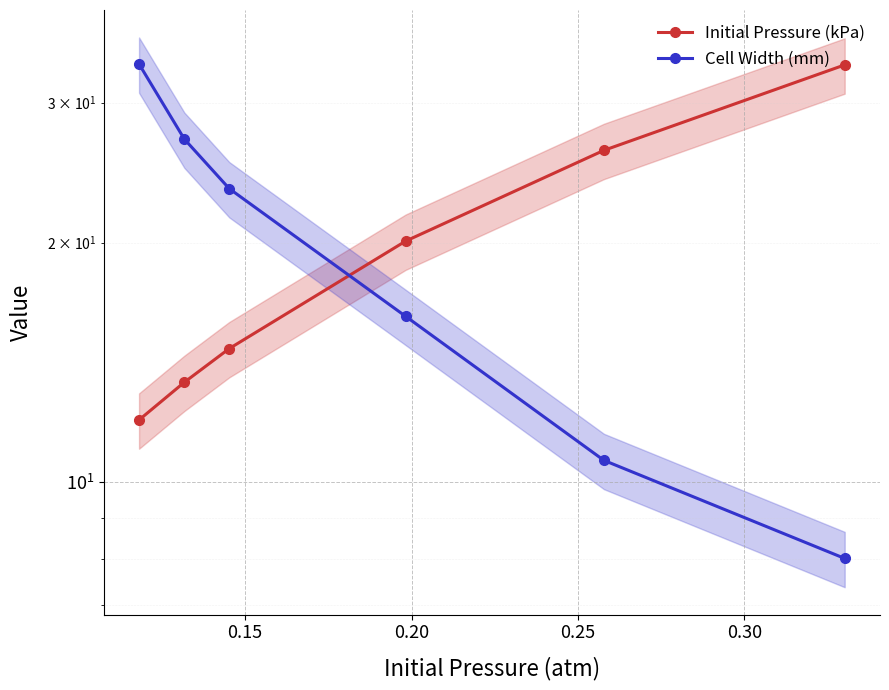

How many intersections are there between Cell Width (mm) and Initial Pressure (kPa)?

1